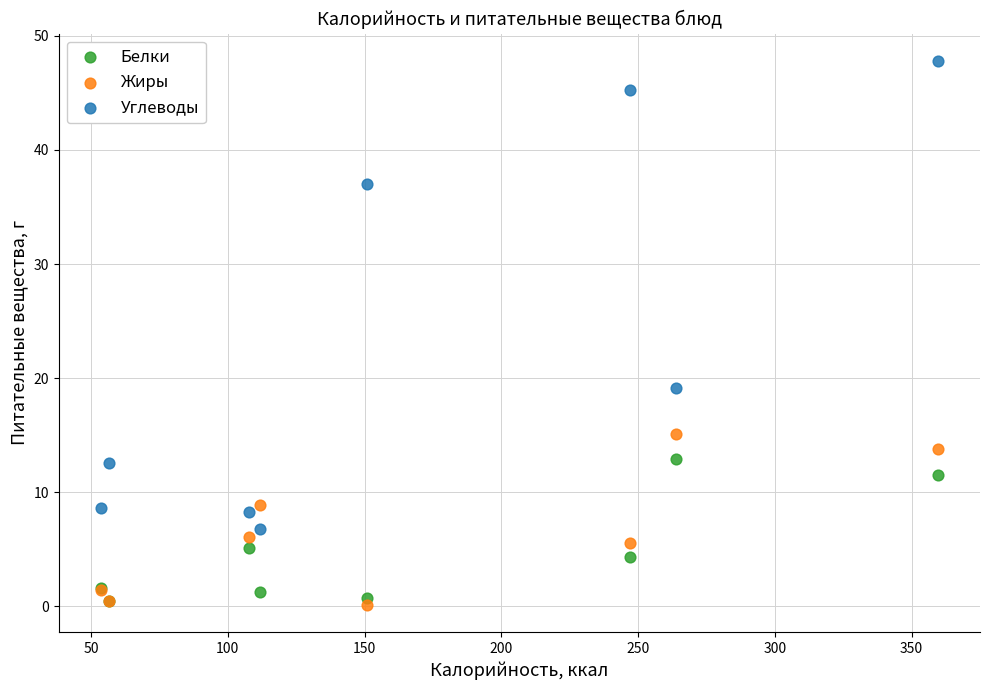

Which series has the largest Y range (max minus min)?

Углеводы